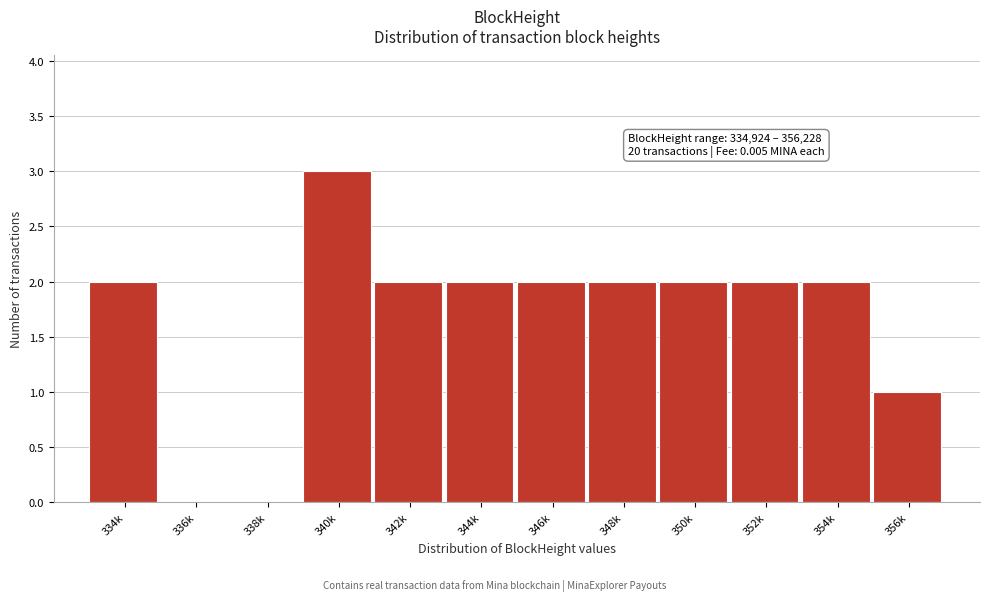

Reading right to left, extract all data points from this chart.

356k=1	354k=2	352k=2	350k=2	348k=2	346k=2	344k=2	342k=2	340k=3	338k=0	336k=0	334k=2